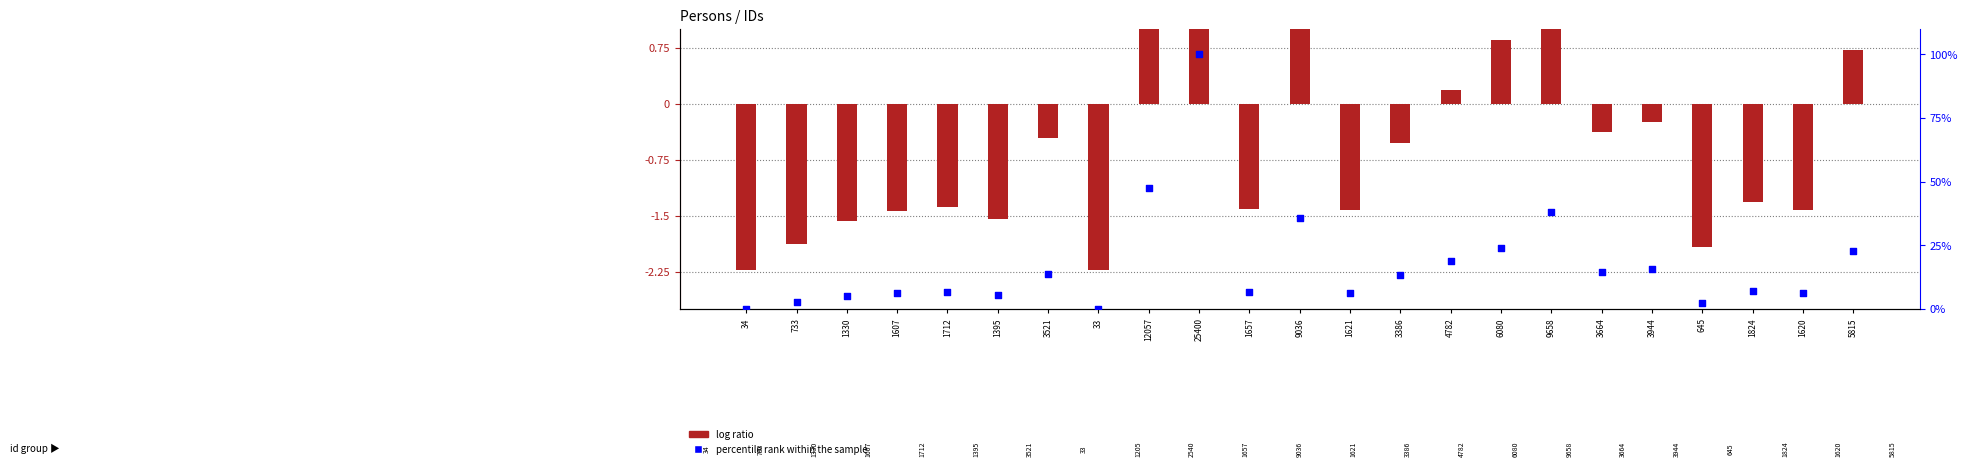

Is the value of percentile rank within the sample at 1657 greater than the value of log ratio at 5815?

Yes